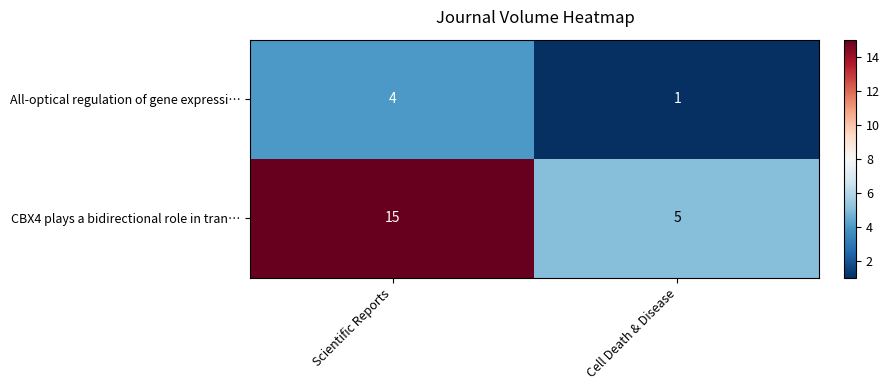

What value does the CBX4 plays a bidirectional role in tran… series have at Cell Death & Disease?

5